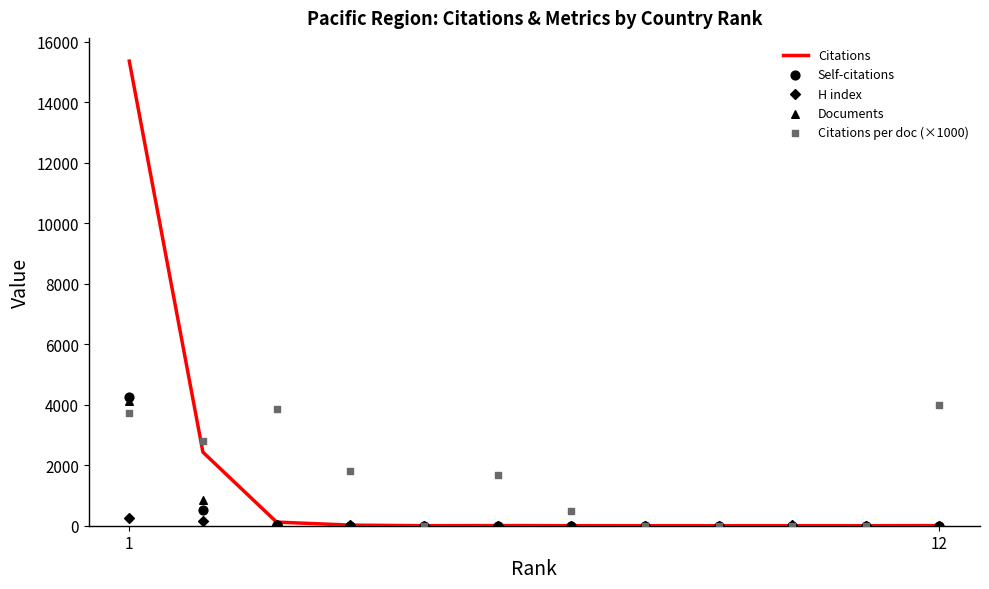

At which category is the sum across all series the highest?

1